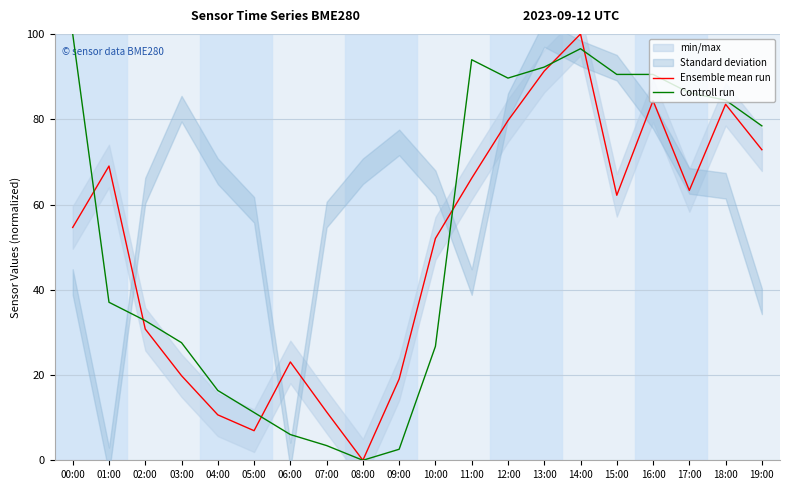

Which series has the largest range (max minus min)?

Ensemble mean run